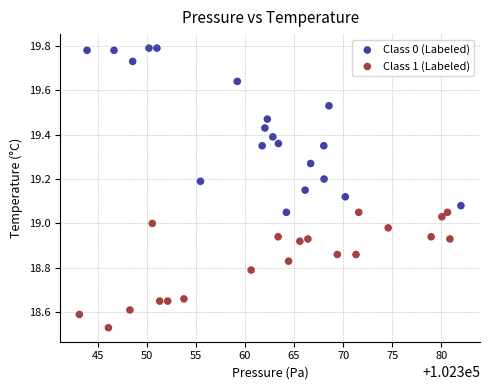

Which series has the widest spread of Y values?

Class 0 (Labeled)